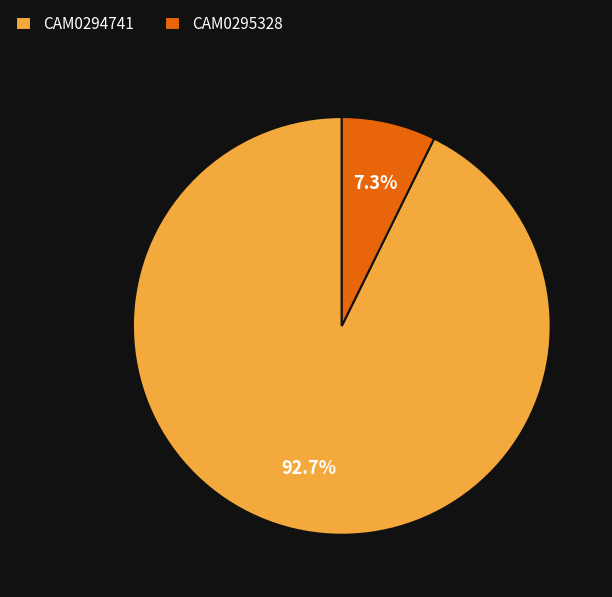

To the nearest percent, what is the average slice percentage?

50%